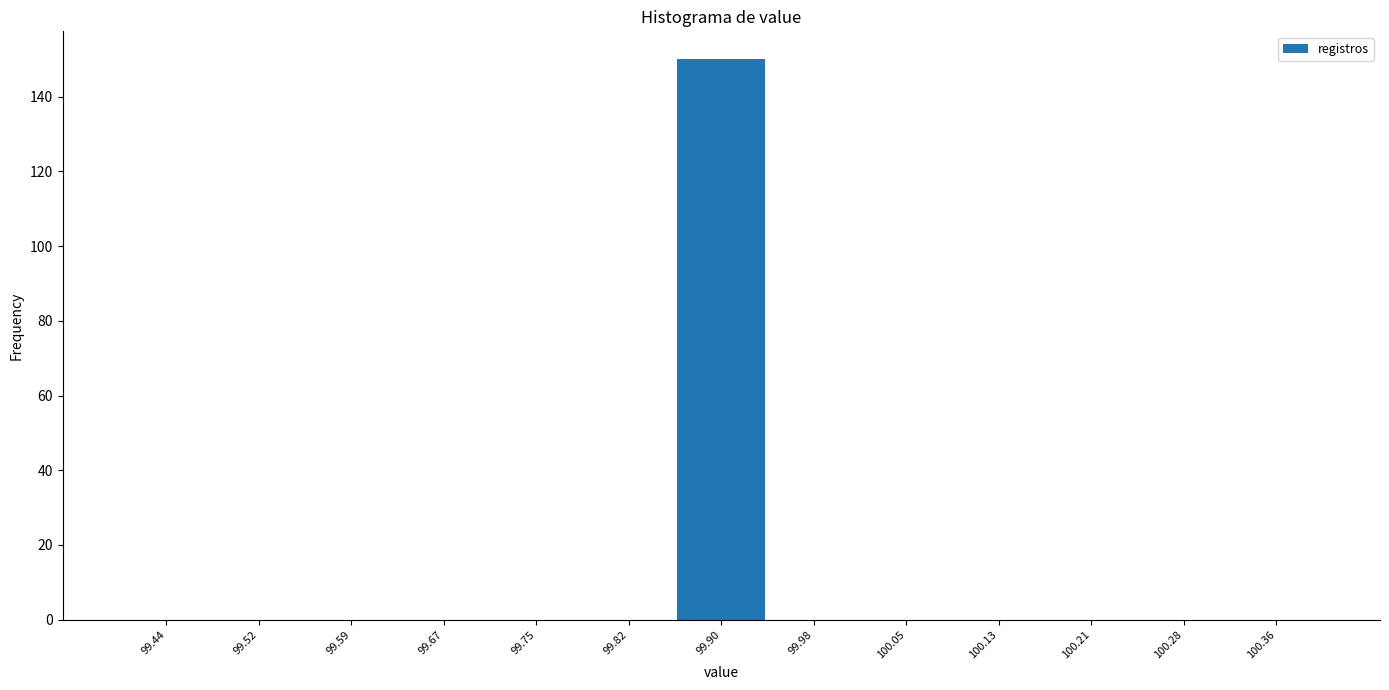

Which range on the x-axis has the tallest bar?

99.86 to 99.94